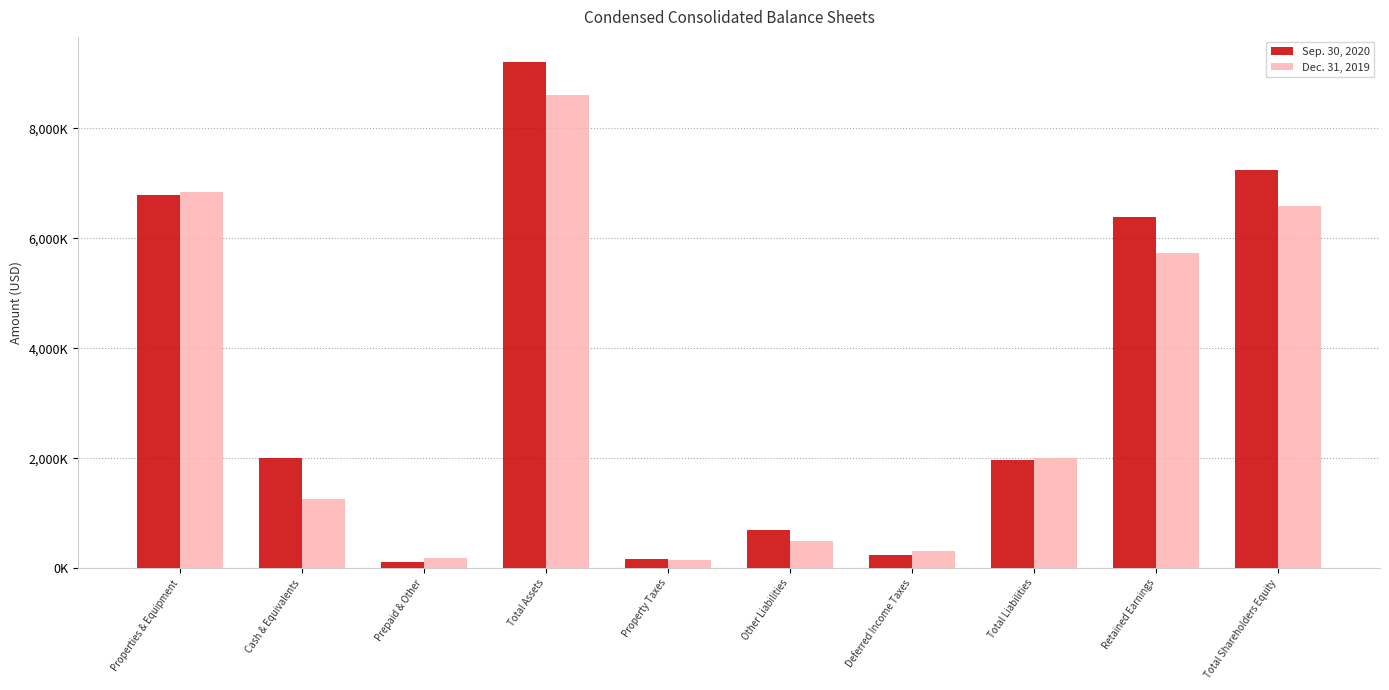

Where does the Sep. 30, 2020 series first go above 2008000?

Properties & Equipment